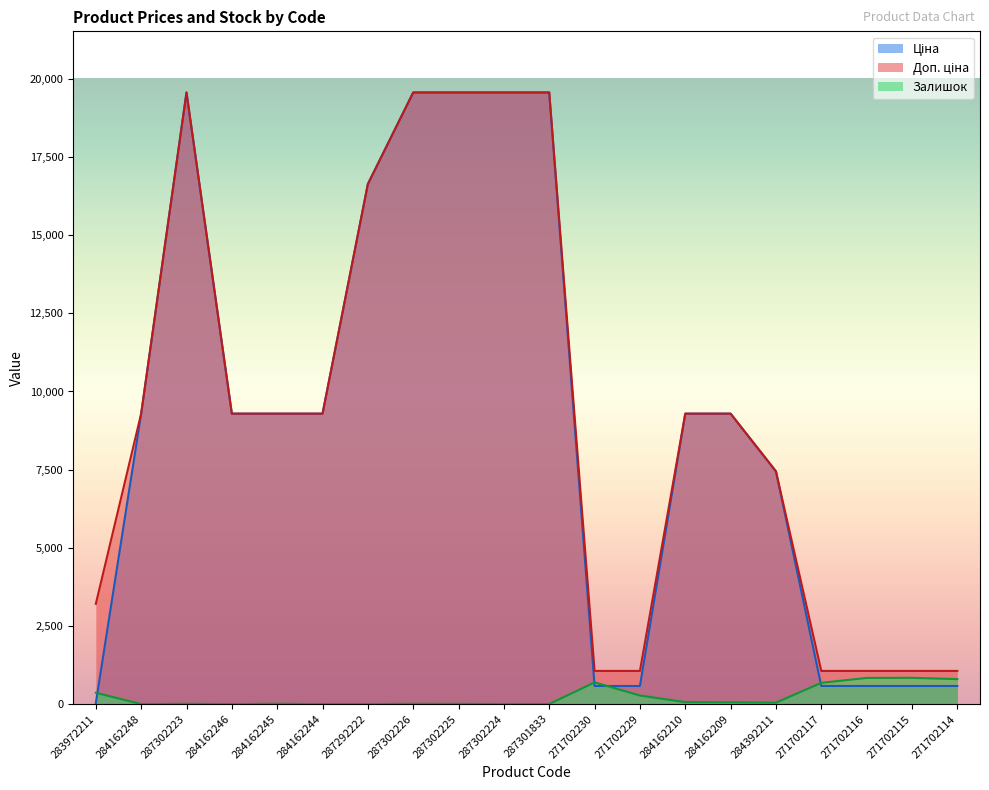

Where is the first local maximum for Доп. ціна?

287302223